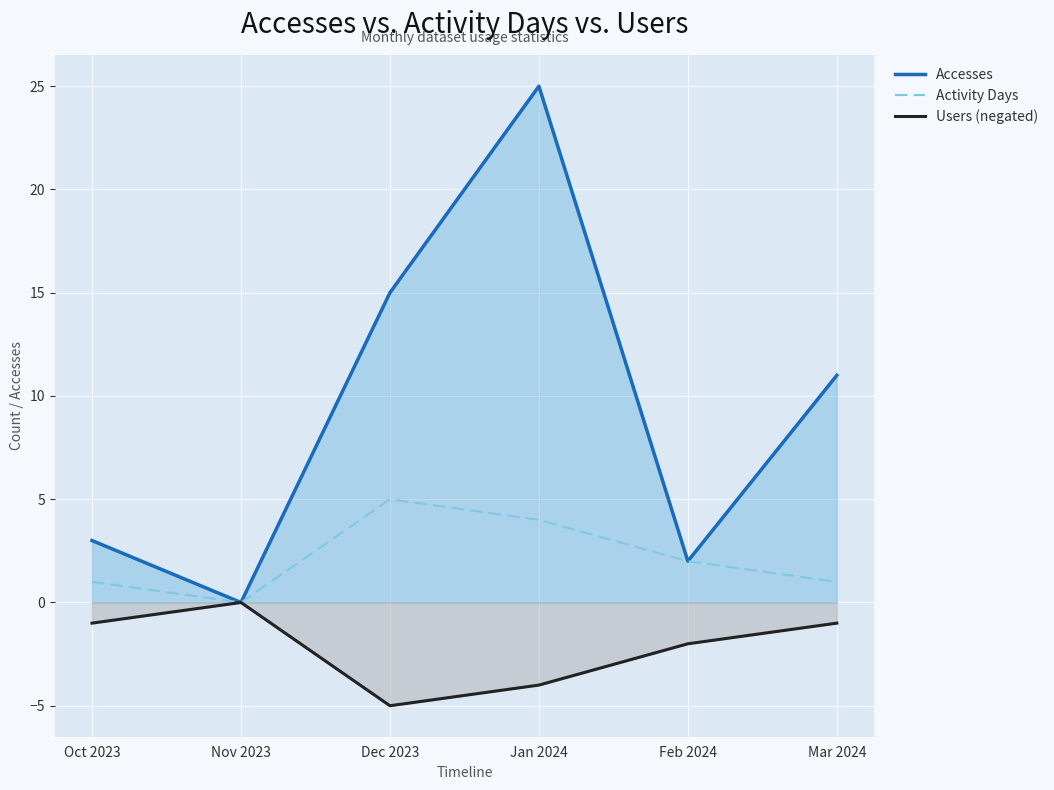

Where is the first local maximum for Activity Days?

Dec 2023